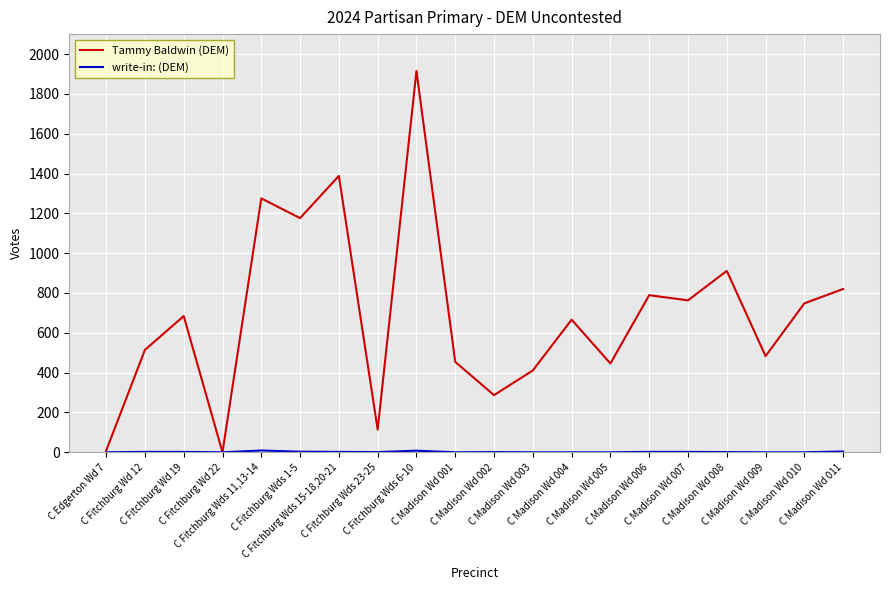

At which category does Tammy Baldwin (DEM) reach its first local peak?

C Fitchburg Wd 19